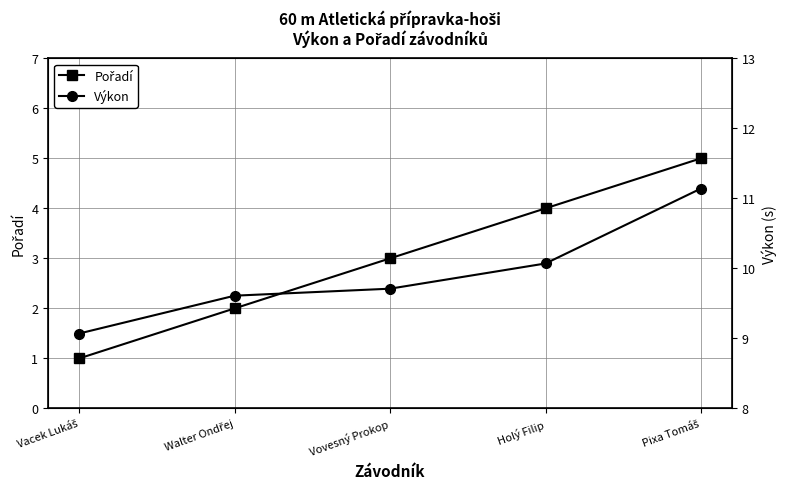

What are all the series names shown in the legend?

Pořadí, Výkon